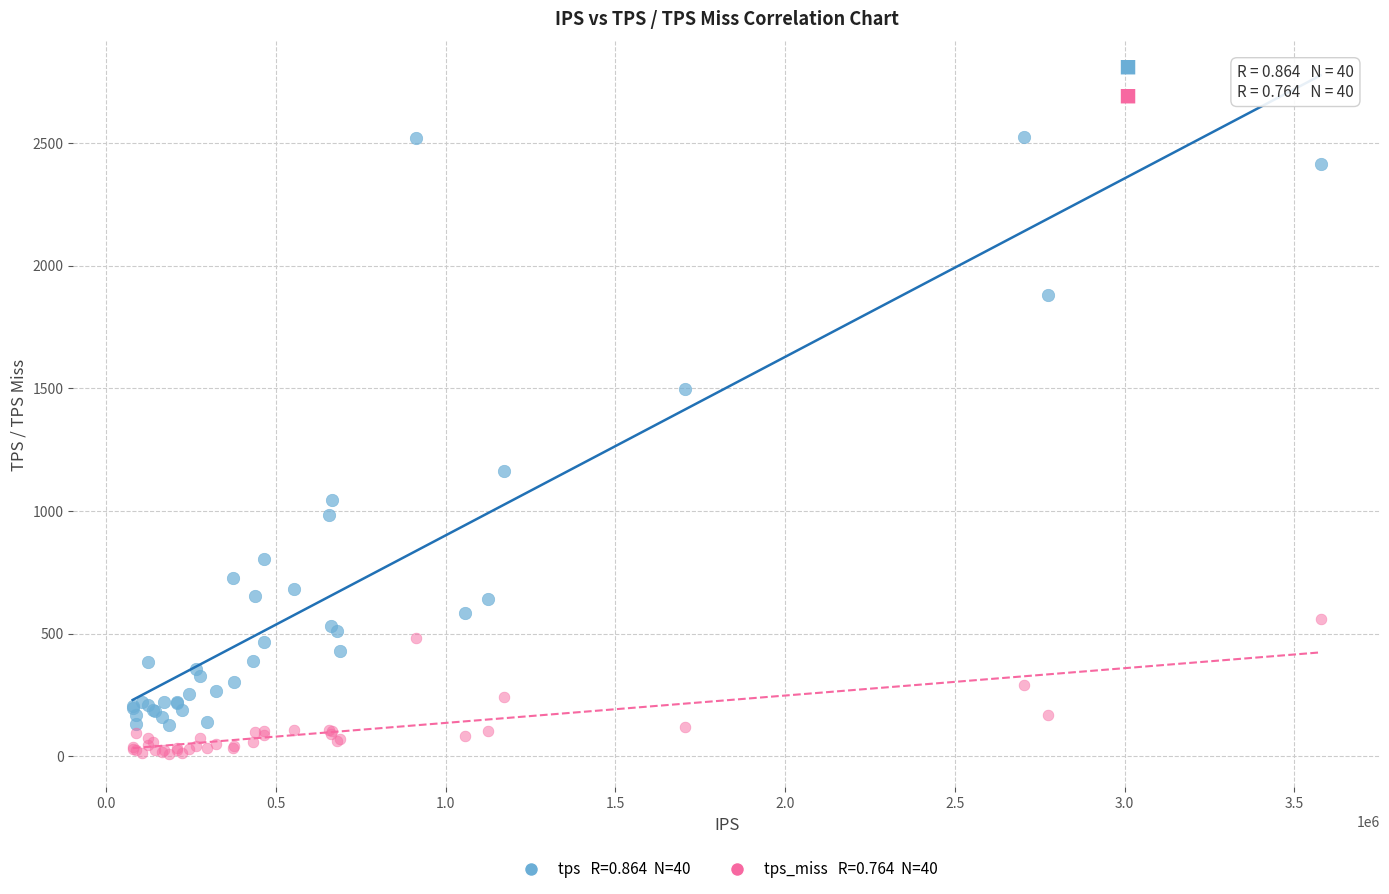

Across all series, what Y value is closest to 1268?

1164.1